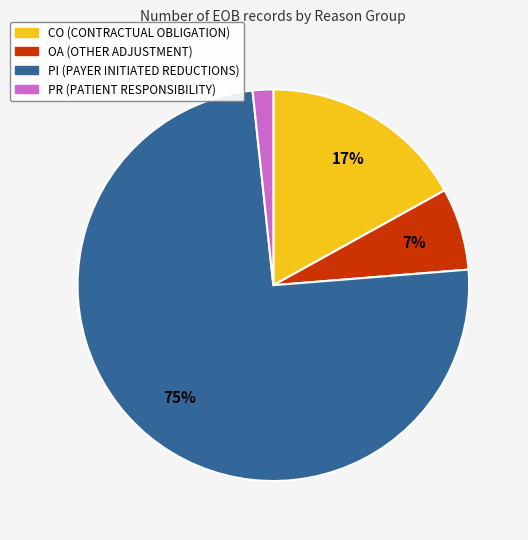

What percentage is the PR (PATIENT RESPONSIBILITY) slice, to the nearest percent?

2%